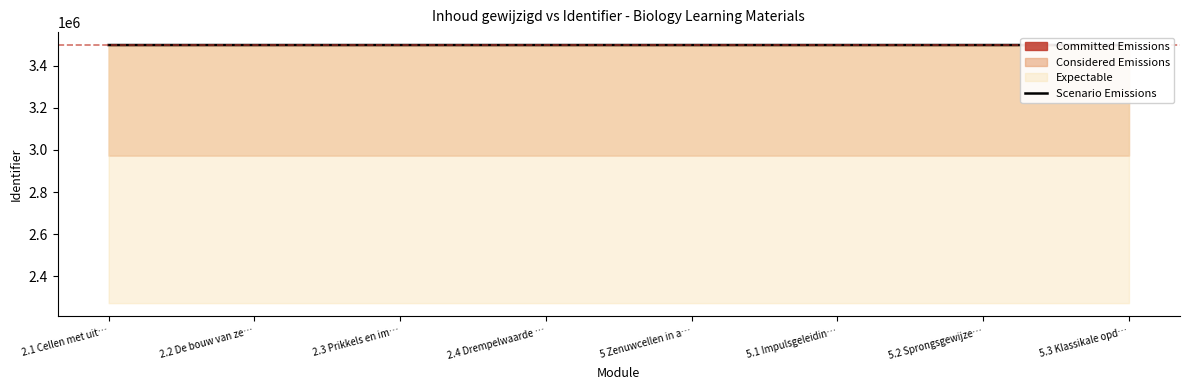

List the labels in order of value, largest first.

5.3 Klassikale opd…, 5.2 Sprongsgewijze…, 5.1 Impulsgeleidin…, 5 Zenuwcellen in a…, 2.4 Drempelwaarde …, 2.3 Prikkels en im…, 2.2 De bouw van ze…, 2.1 Cellen met uit…